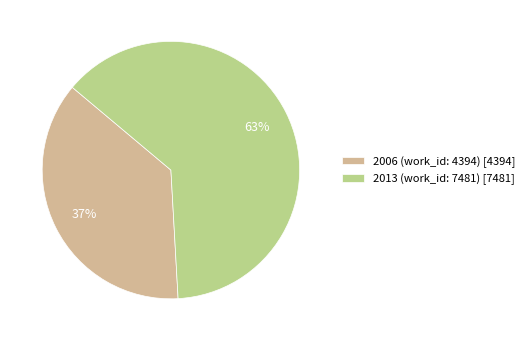

Rank the categories by value from lowest to highest.

2006 (work_id: 4394), 2013 (work_id: 7481)